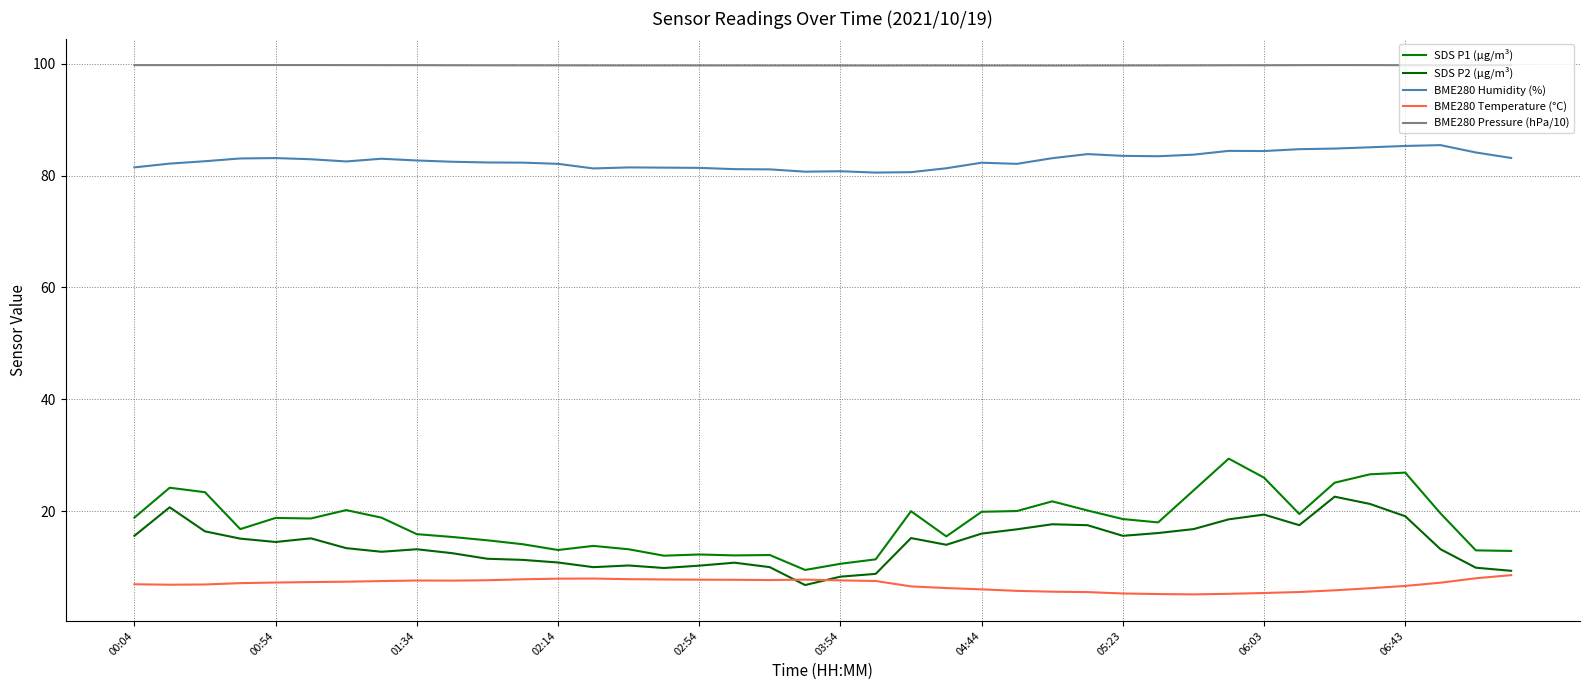

What is the difference between the maximum and second lowest values in the BME280 Temperature (°C) series?

3.4